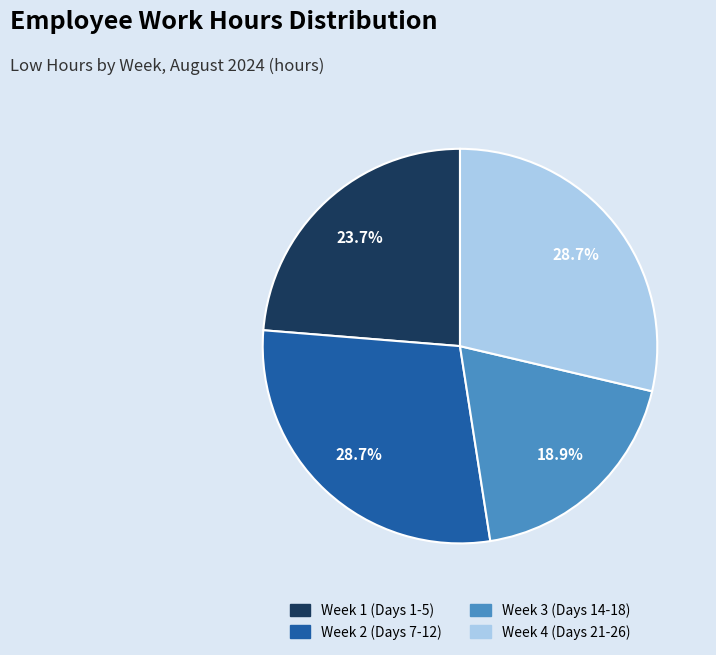

Is there a majority slice in this chart?

No